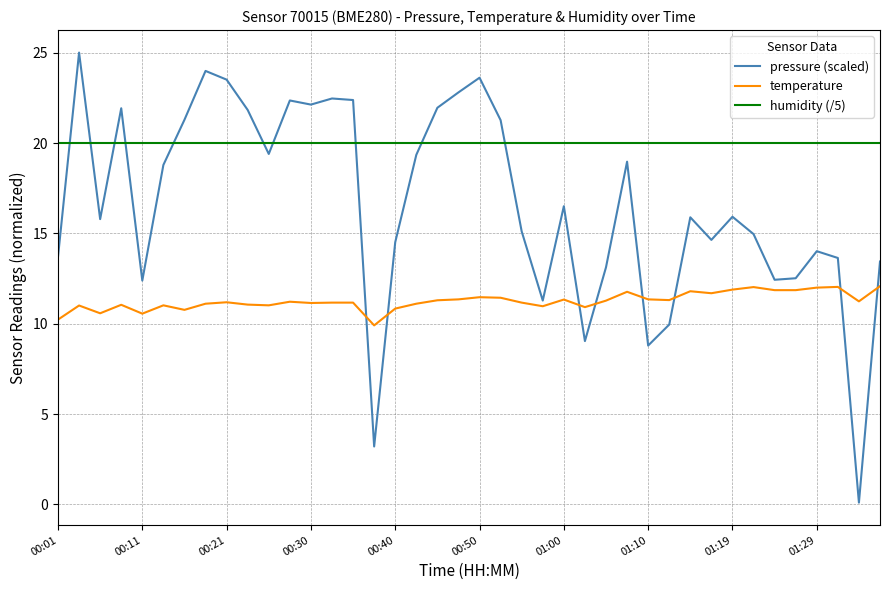

True or false: humidity (/5) and temperature intersect in this chart.

False